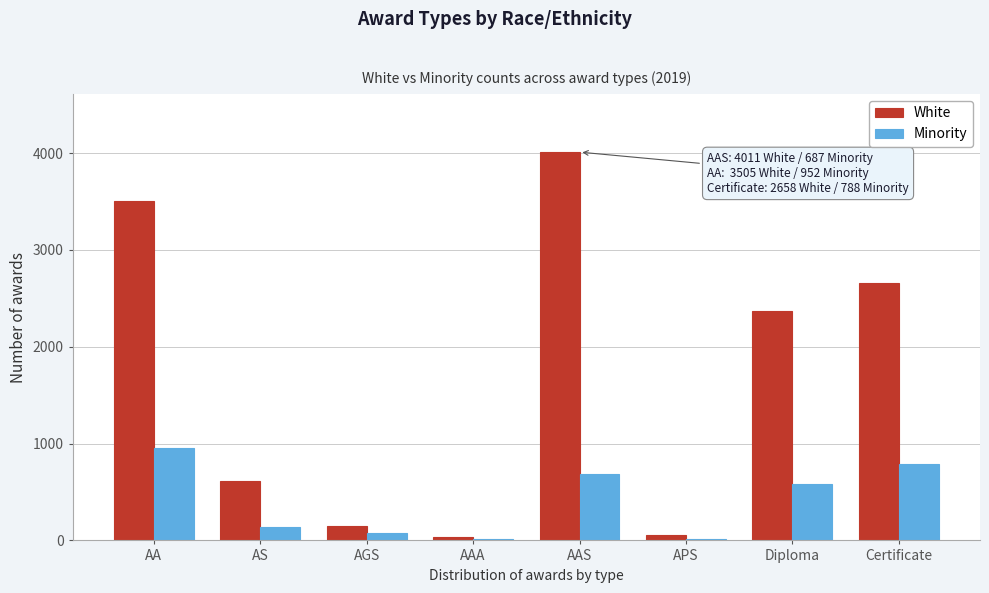

Where is Minority nearest to the value 481?

Diploma